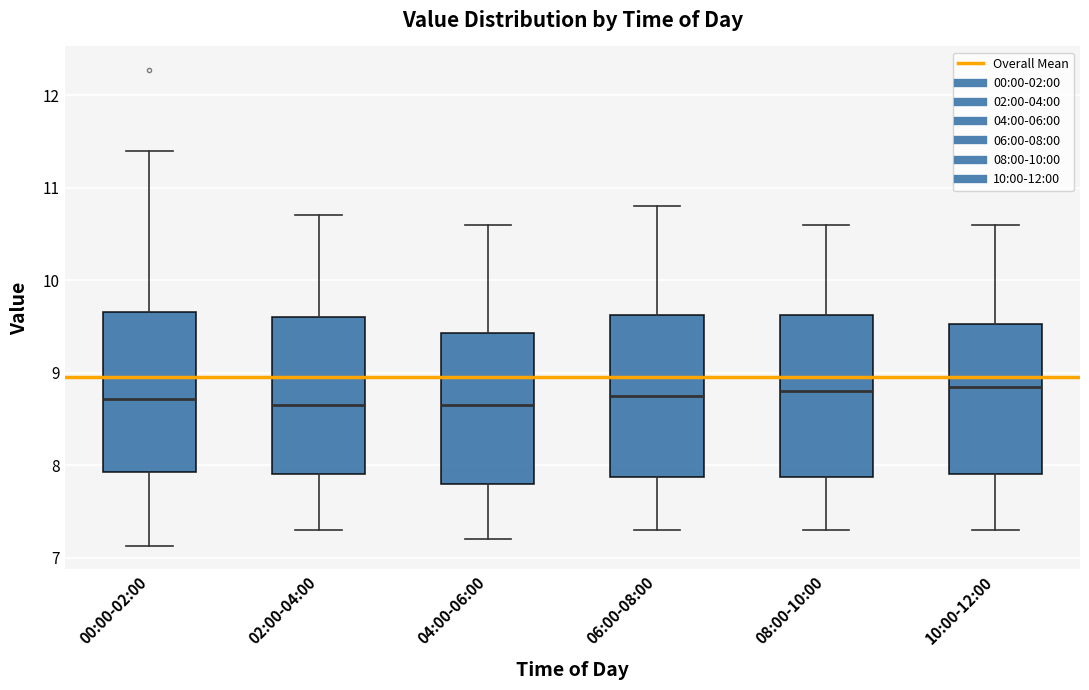

Reading left to right, read every box against the y-axis: the position of its median line, the range the box covers, and the ends of its whiskers. The values are not printed on the chart, so give them approximately, as read against the axis.

00:00-02:00: median 8.7, box 7.9 to 9.7, whiskers 7.1 to 11.4
02:00-04:00: median 8.7, box 7.9 to 9.6, whiskers 7.3 to 10.7
04:00-06:00: median 8.7, box 7.8 to 9.4, whiskers 7.2 to 10.6
06:00-08:00: median 8.8, box 7.9 to 9.6, whiskers 7.3 to 10.8
08:00-10:00: median 8.8, box 7.9 to 9.6, whiskers 7.3 to 10.6
10:00-12:00: median 8.9, box 7.9 to 9.5, whiskers 7.3 to 10.6